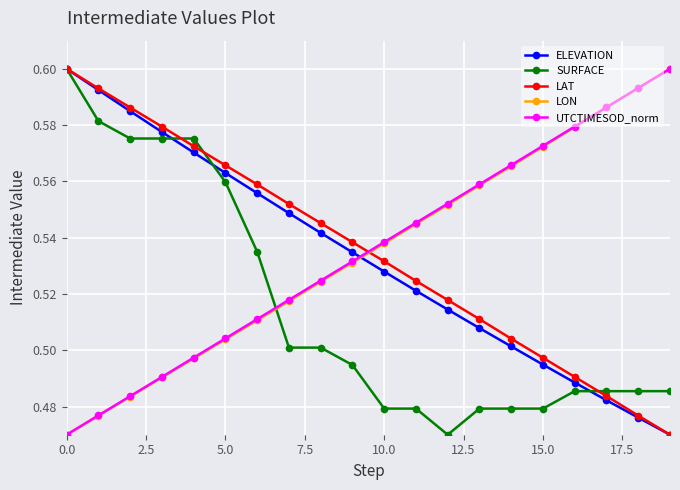

Count the ELEVATION values in the range 0 to 1.

20